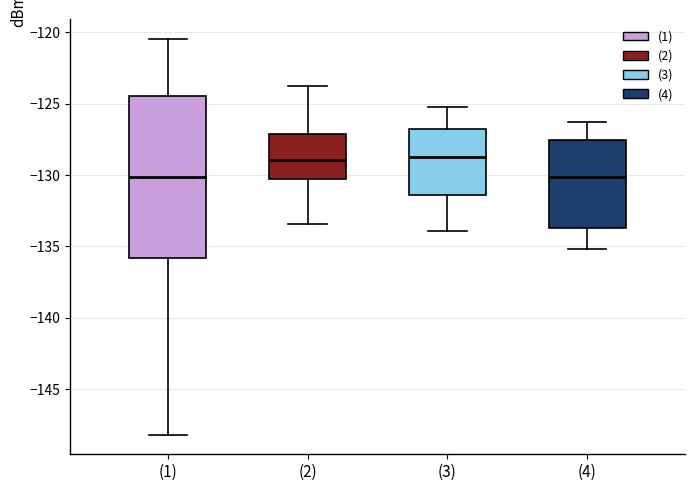

Which box is the tallest, from its lower edge to its upper edge?

(1)